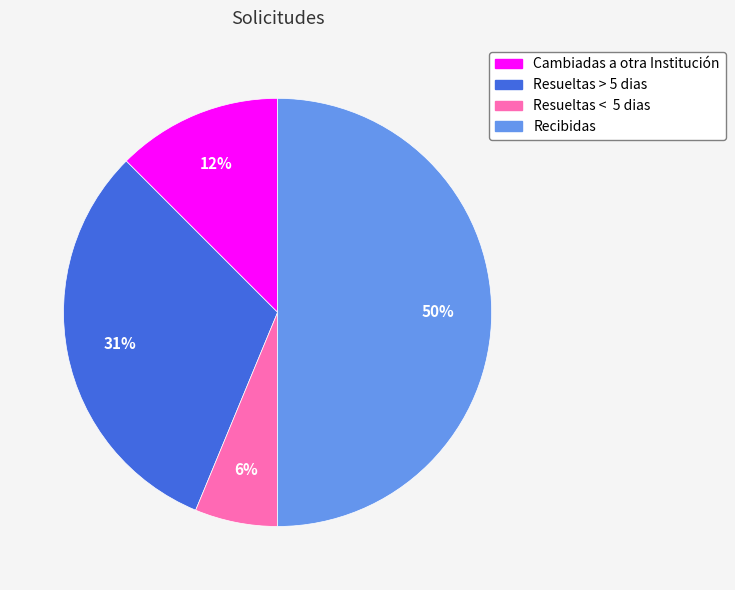

Which category has the smallest portion of the pie?

Resueltas < 5 dias